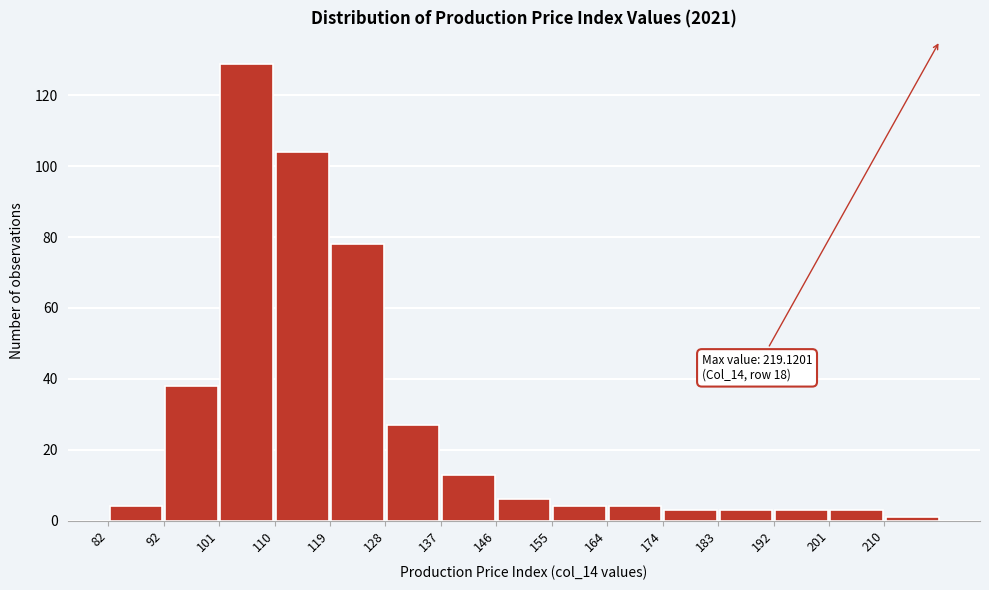

Over which range of the x-axis is the bar tallest?

101 to 110